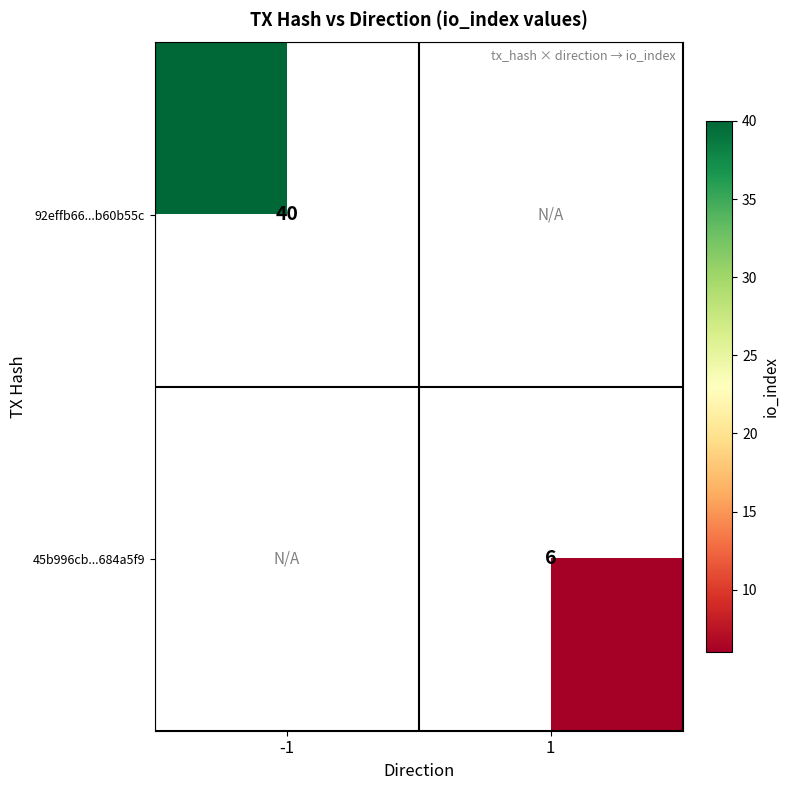

True or false: 92effb66...b60b55c has a value of 17 at -1.

False